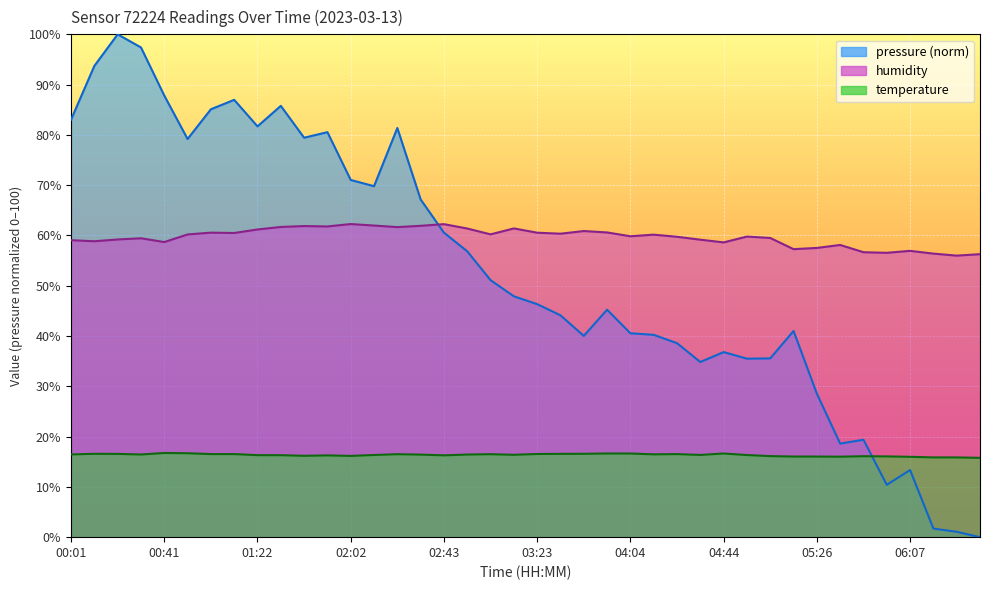

Is the value of humidity at 00:31 greater than the value of temperature at 00:41?

Yes